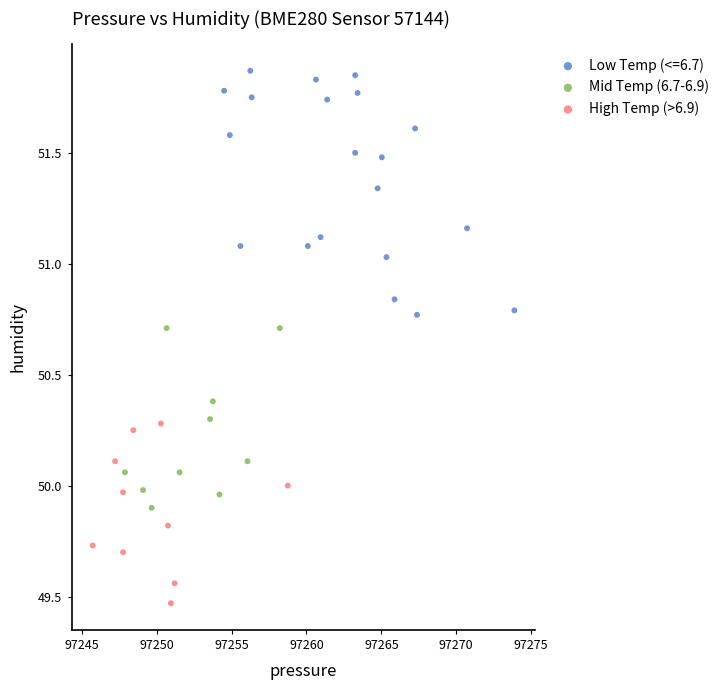

Which series reaches the minimum Y coordinate?

High Temp (>6.9)